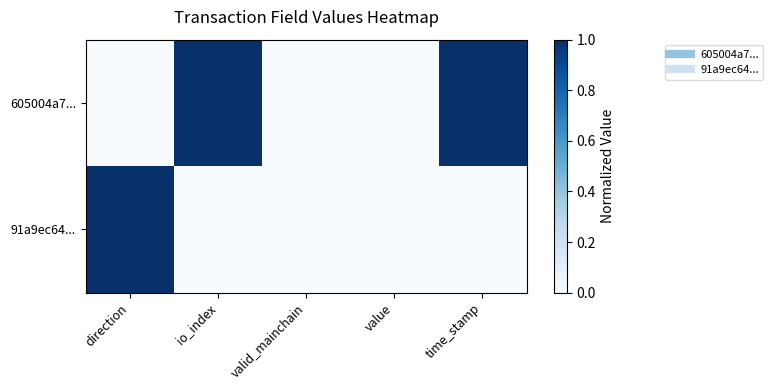

What is the maximum value shown in the chart?

1